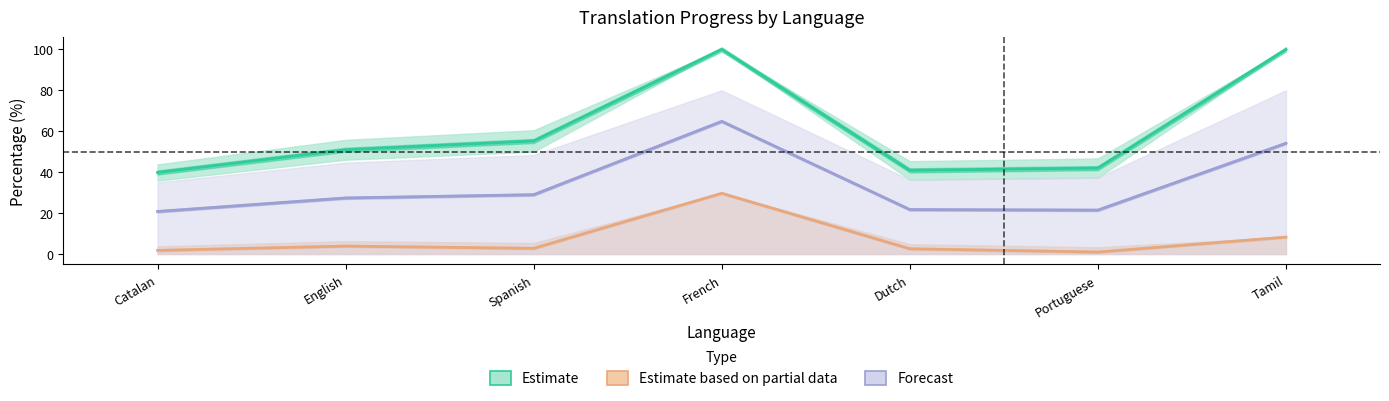

What are all the series names shown in the legend?

Estimate, Estimate based on partial data, Forecast